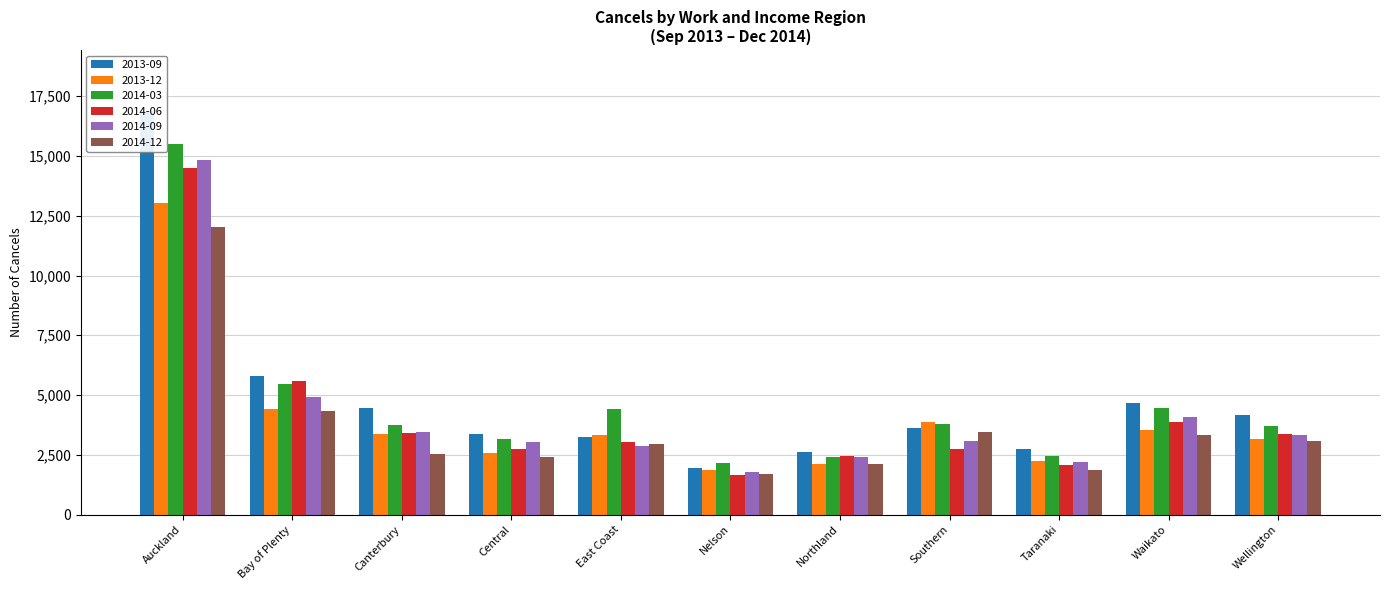

What are all the series names shown in the legend?

2013-09, 2013-12, 2014-03, 2014-06, 2014-09, 2014-12